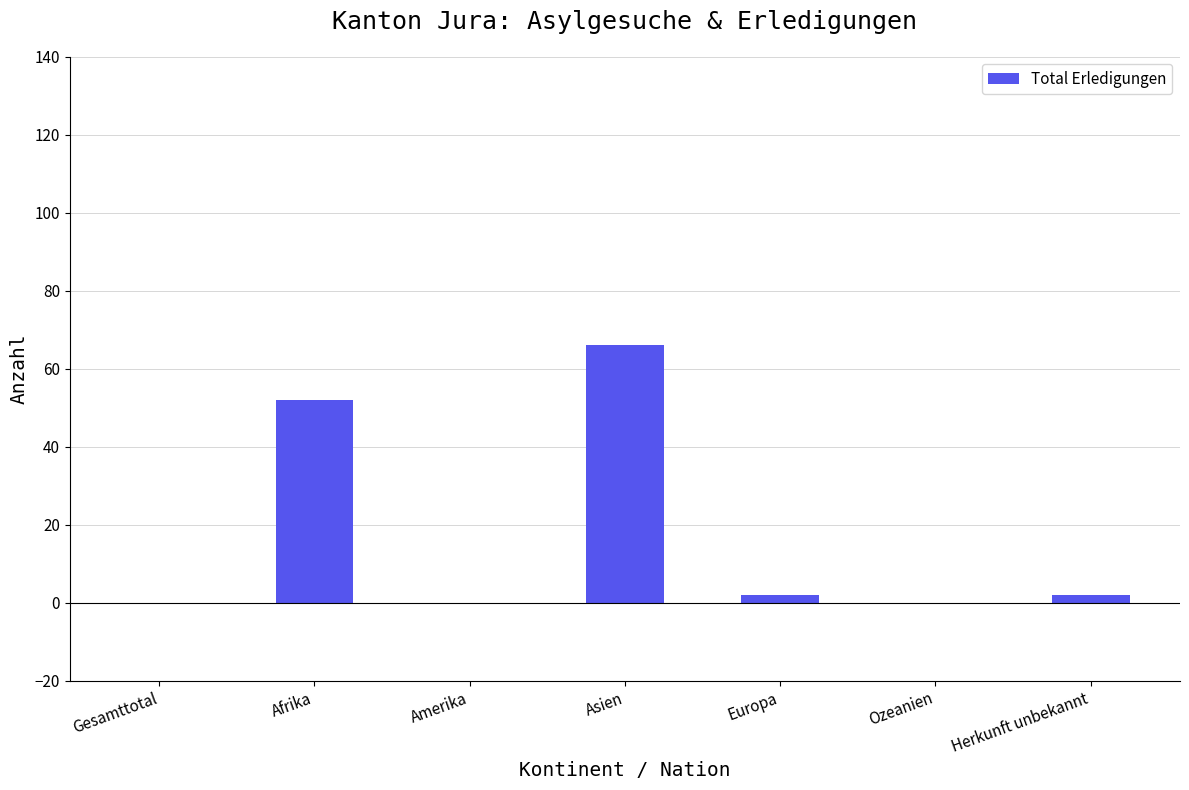

Which label corresponds to the largest value in the chart?

Asien